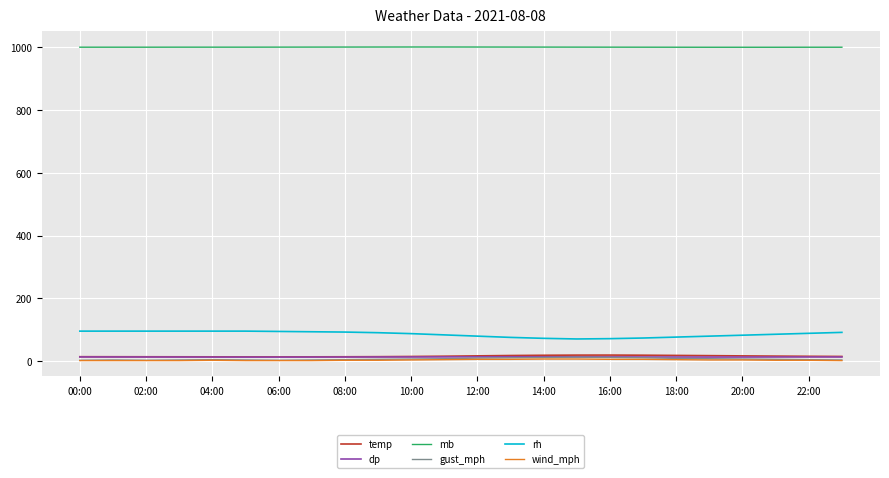

What is the maximum value for rh?

95.0